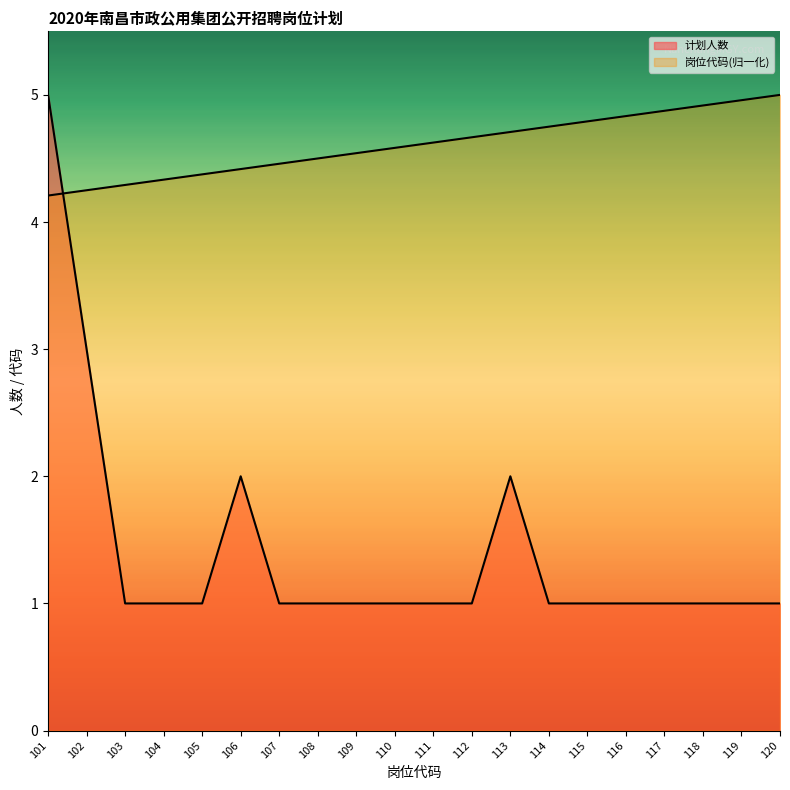

Which series has the largest total across all categories?

岗位代码